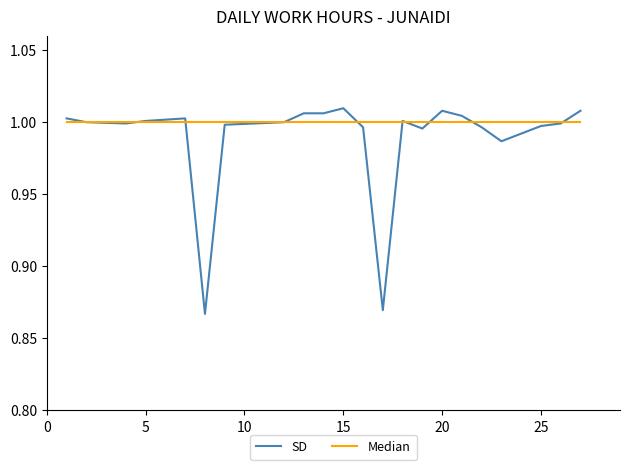

Which series has the largest total across all categories?

Median